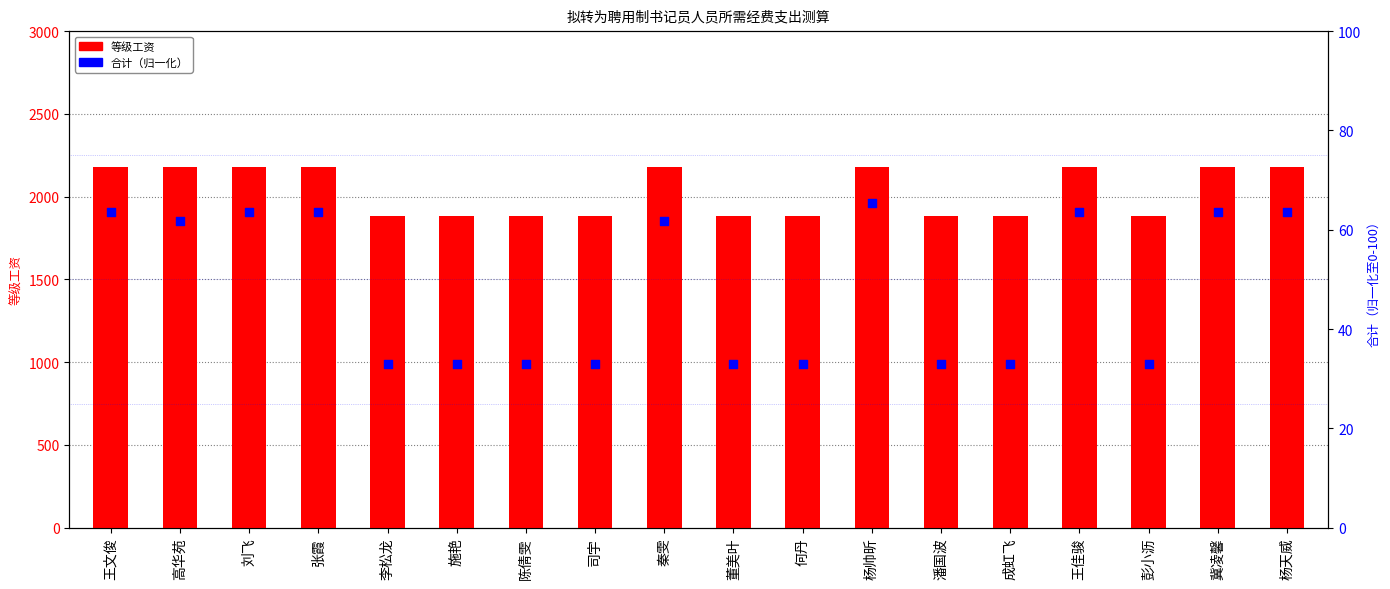

At which category is the sum across all series the highest?

杨帅昕